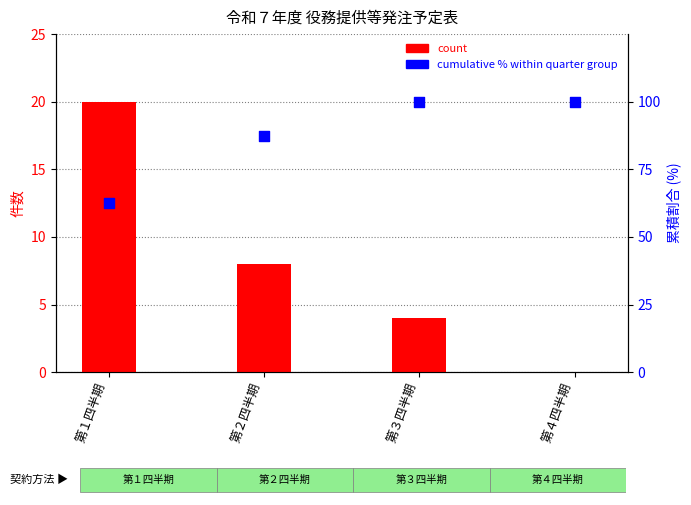

At how many categories does at least one series exceed 34?

4